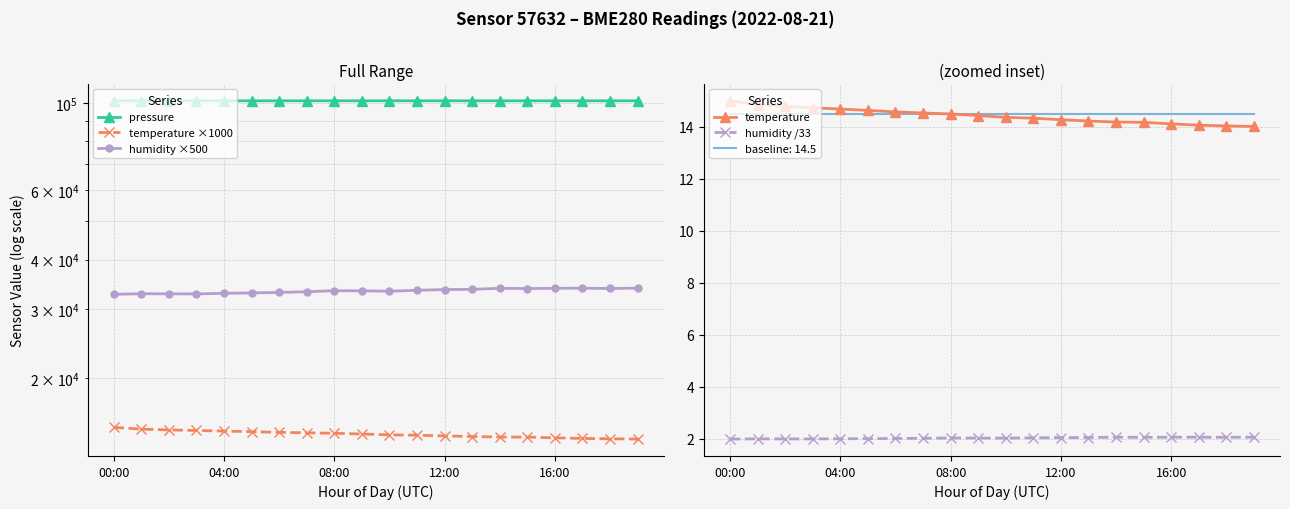

At how many categories does at least one series exceed 31435?

20